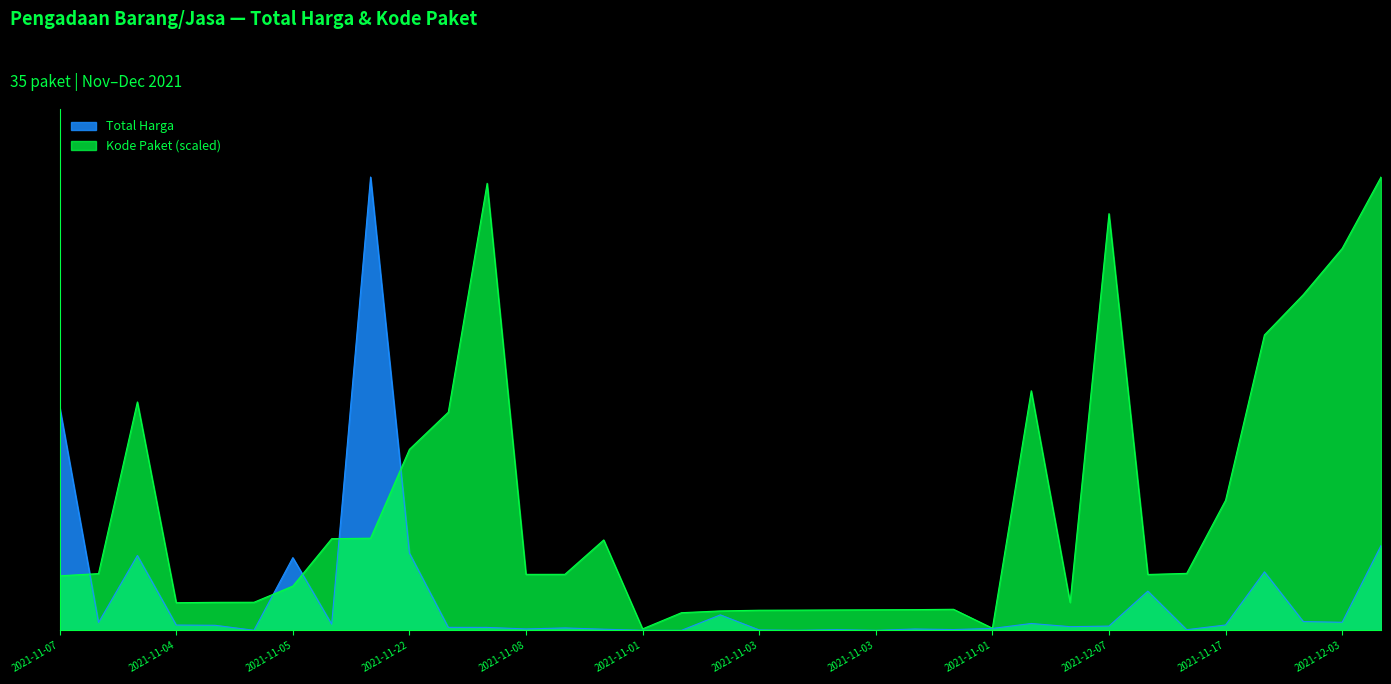

What are all the series names shown in the legend?

Total Harga, Kode Paket (scaled)